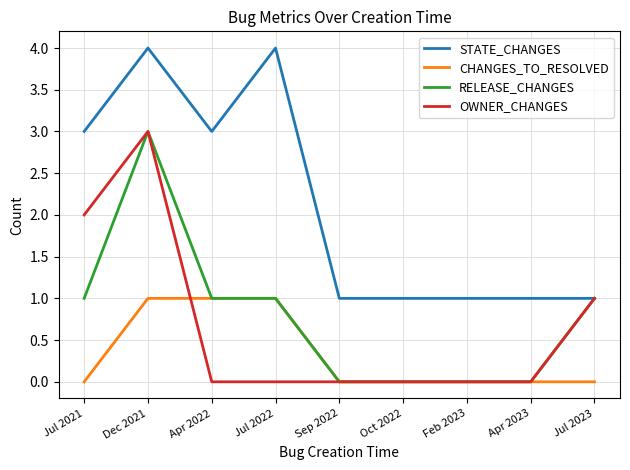

Count the RELEASE_CHANGES values in the range 0 to 1.

8